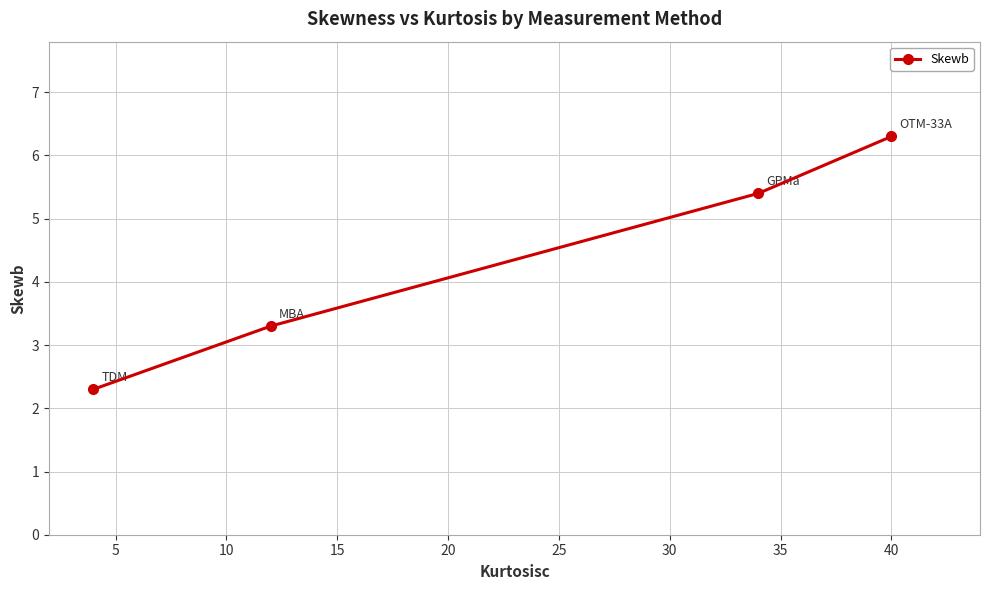

What is the sum of all values?

17.3